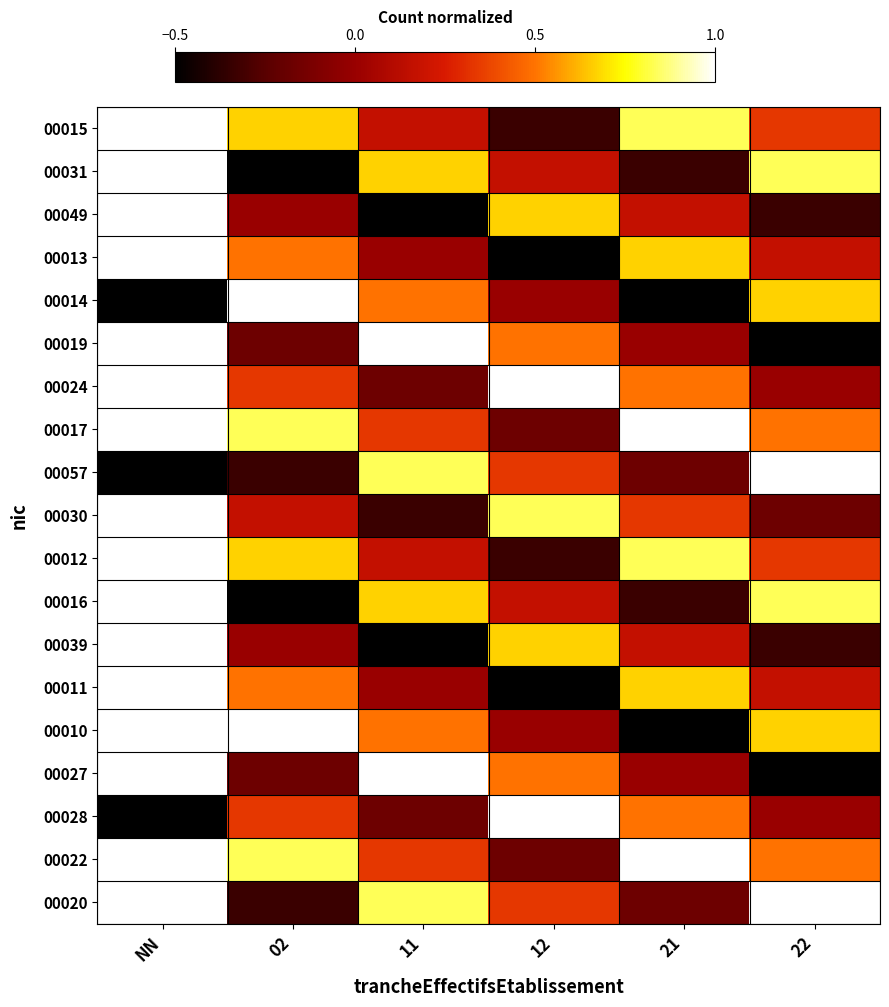

At how many categories does at least one series exceed 0?

6